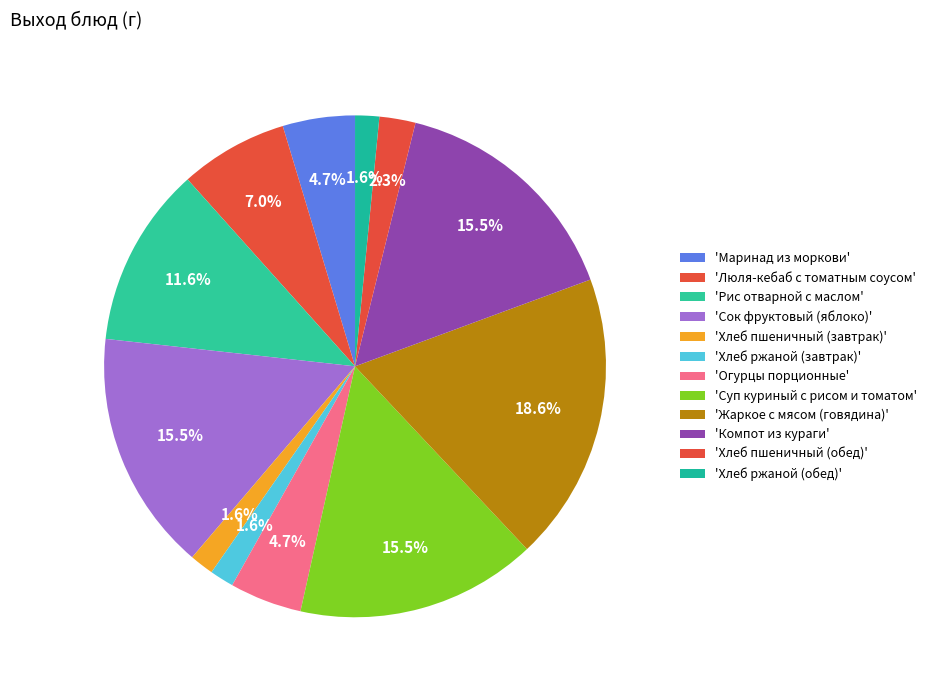

To the nearest percent, what is the average slice percentage?

8%